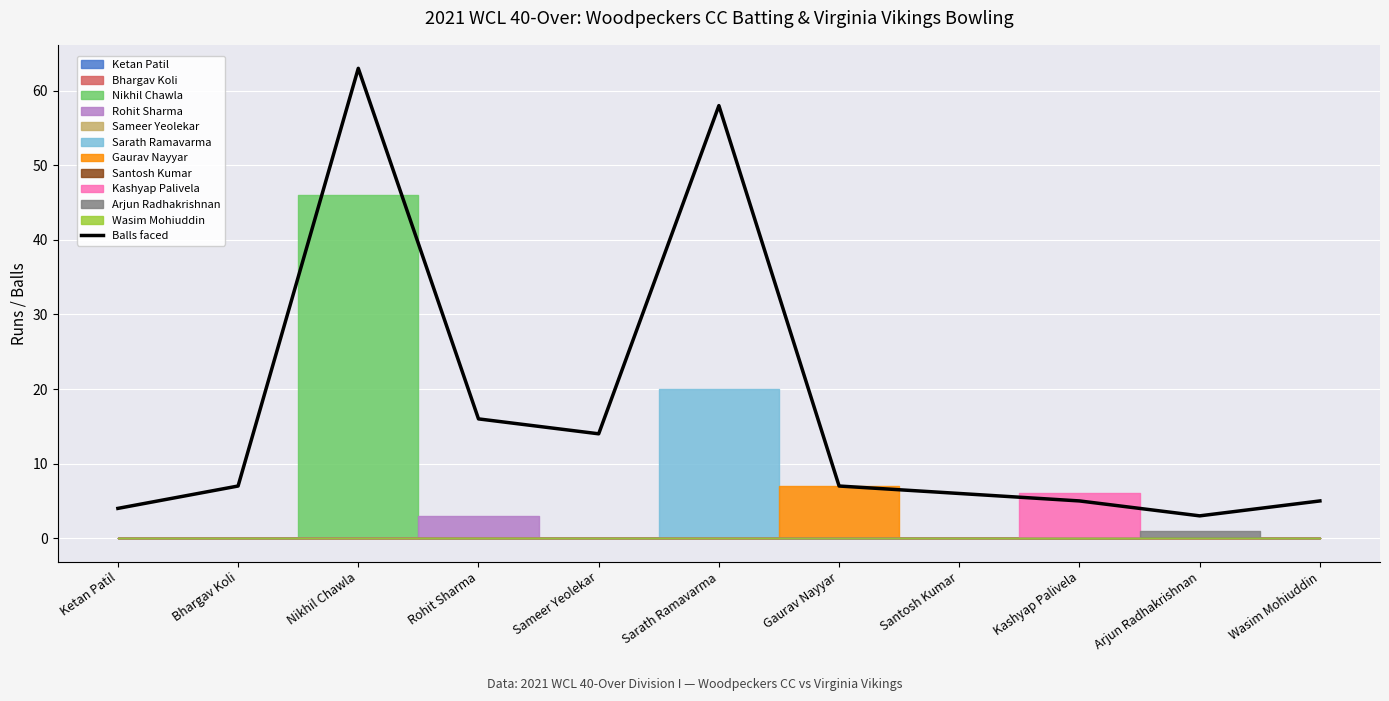

What is the change in value from Ketan Patil to Bhargav Koli?

+3